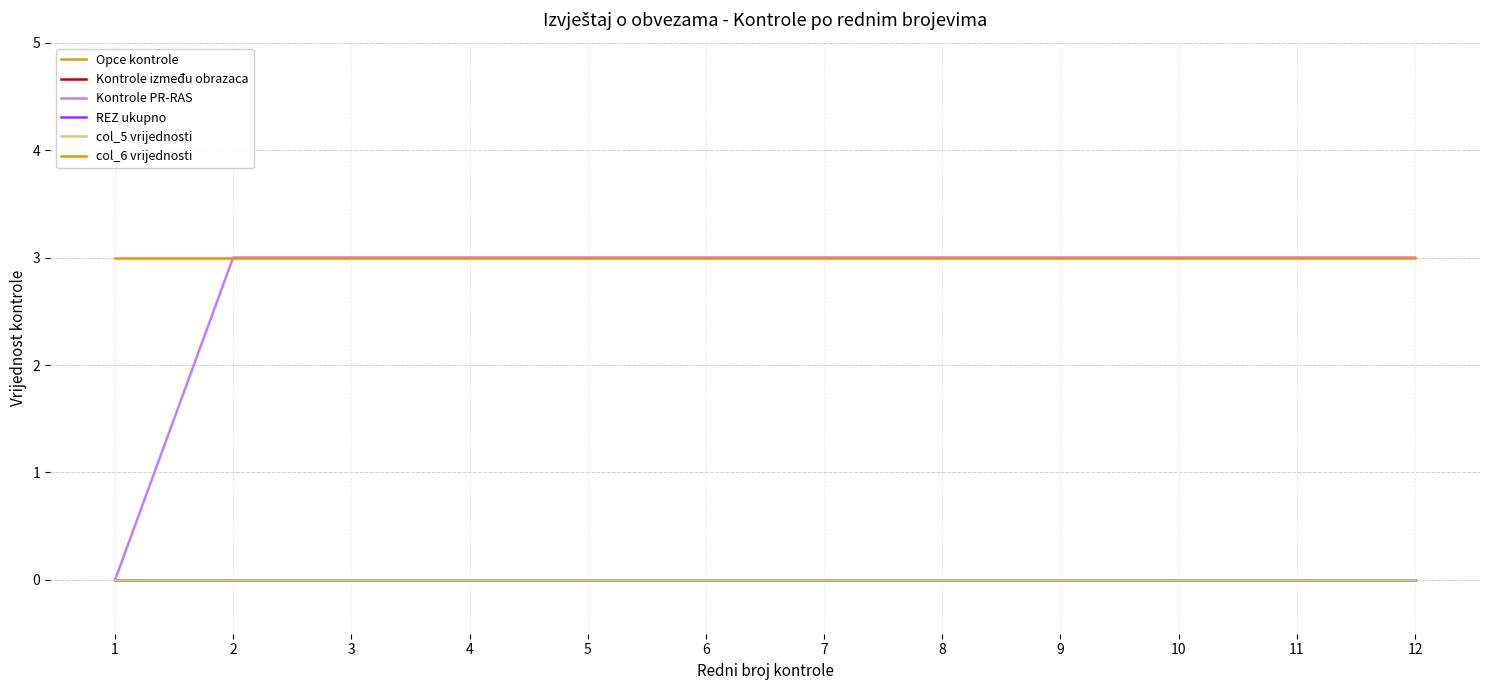

Does the chart display data point markers on the line(s)?

No